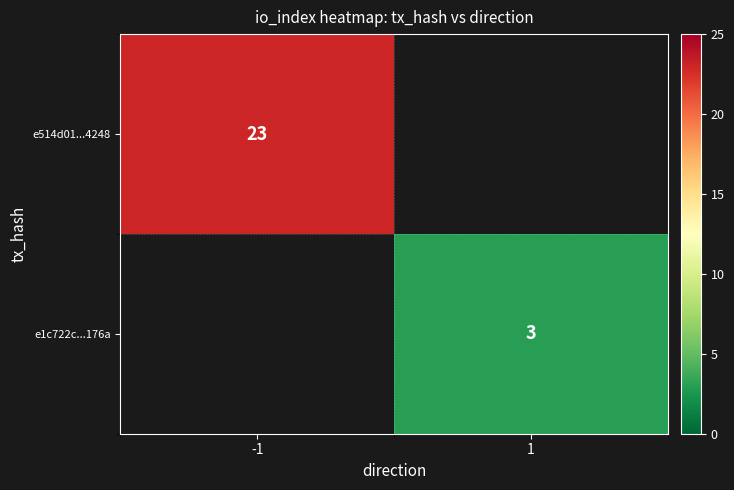

The value of e1c722c...176a at 1 is 4.9. True or false?

False